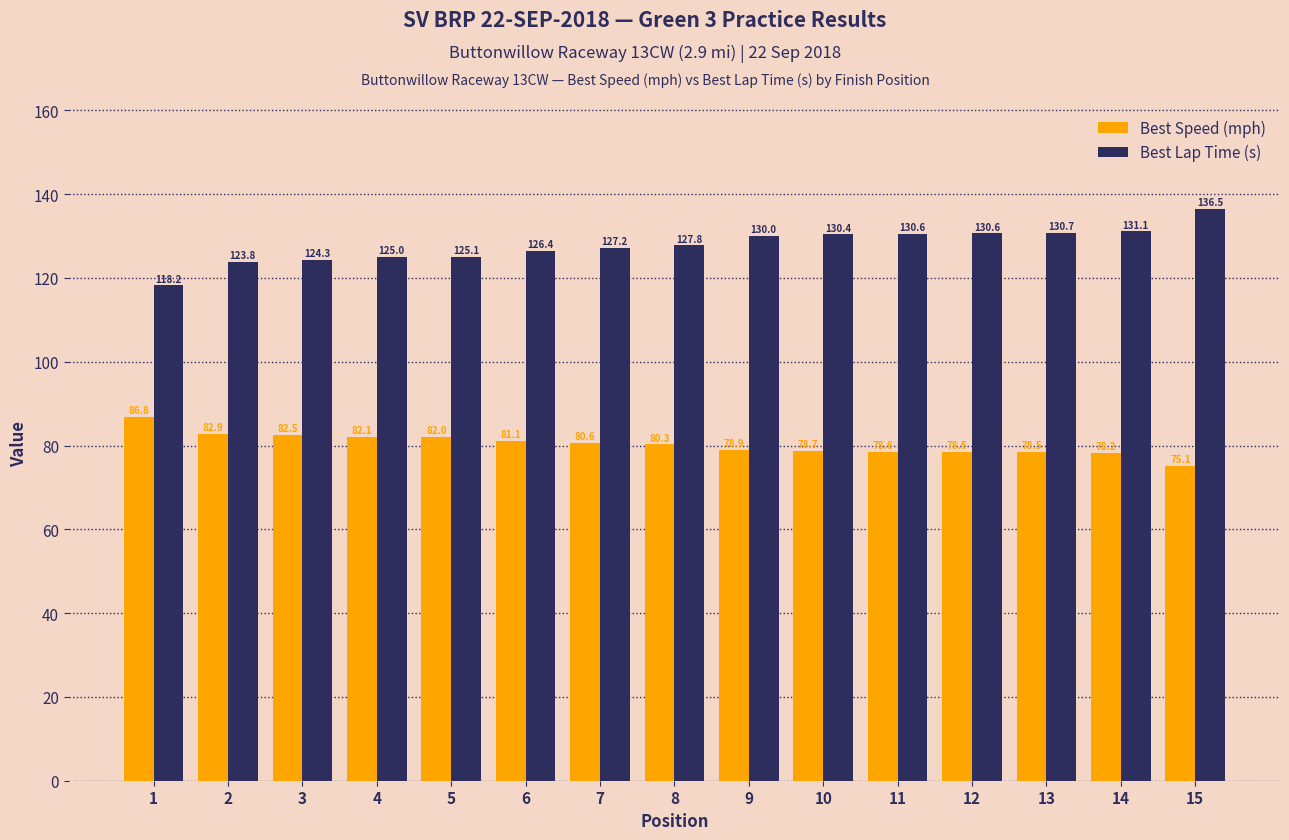

Does the chart contain stacked bars?

No